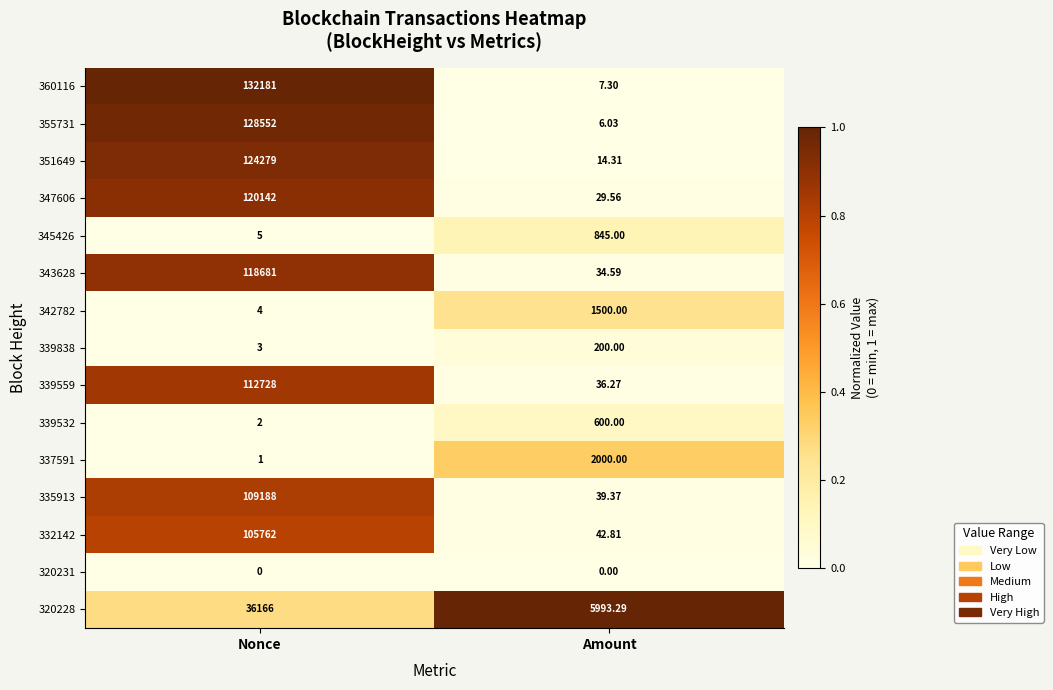

Rank the categories by 360116 value from highest to lowest.

Nonce, Amount